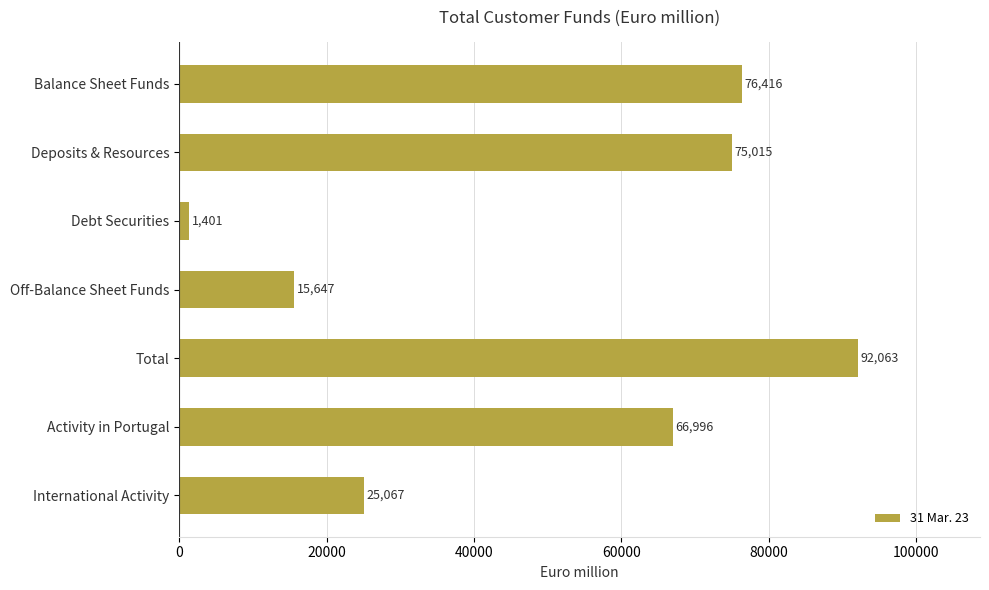

What is the maximum value shown in the chart?

92063